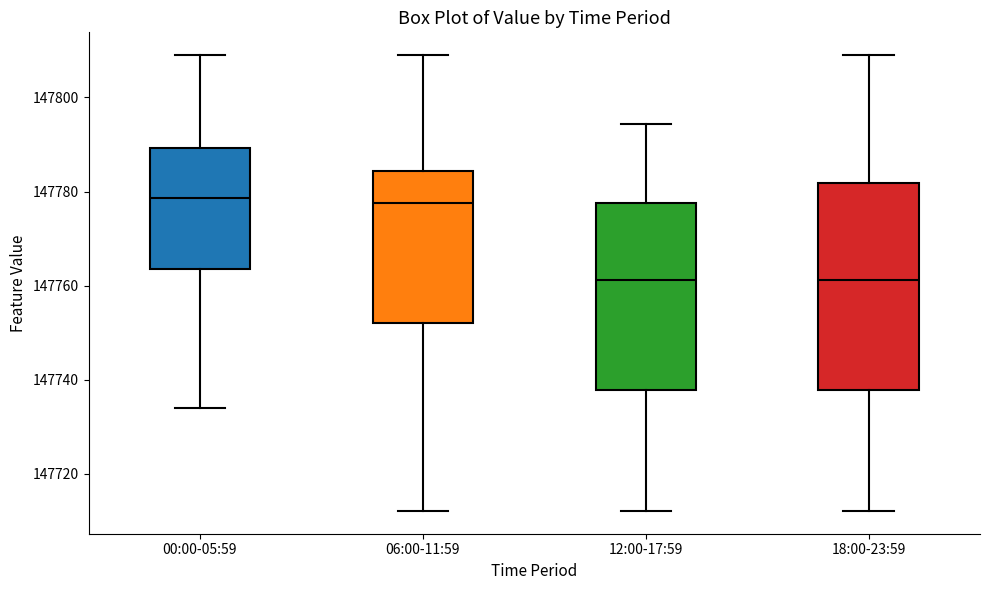

Reading left to right, transcribe this box plot: for each box, give where its median line is, the range the box spans, and where its two whiskers end, as read against the y-axis. The values are not printed on the chart, so give them approximately, as read against the axis.

00:00-05:59: median 147778, box 147764 to 147790, whiskers 147734 to 147810
06:00-11:59: median 147778, box 147752 to 147784, whiskers 147712 to 147810
12:00-17:59: median 147762, box 147738 to 147778, whiskers 147712 to 147794
18:00-23:59: median 147762, box 147738 to 147782, whiskers 147712 to 147810